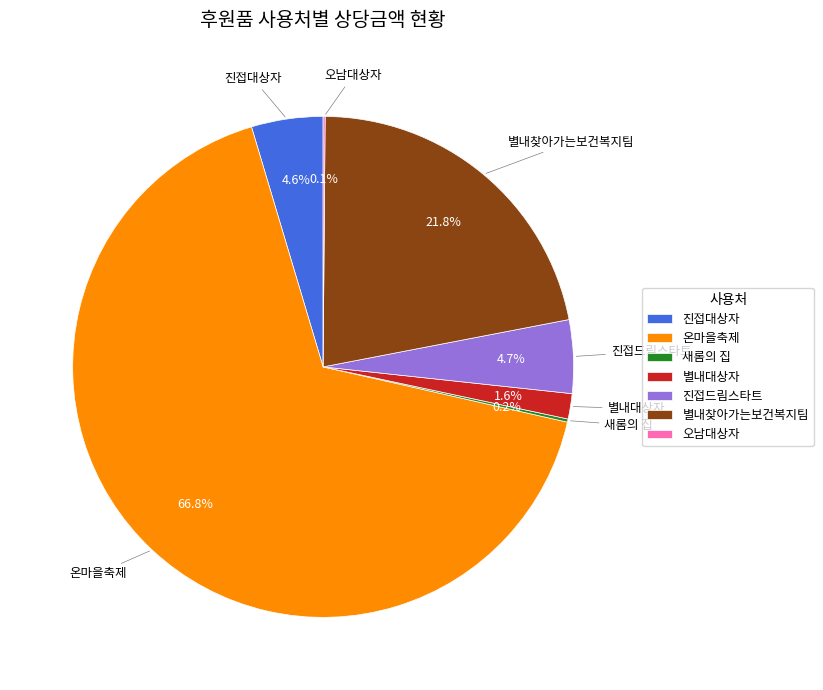

Which slice is the largest?

온마을축제